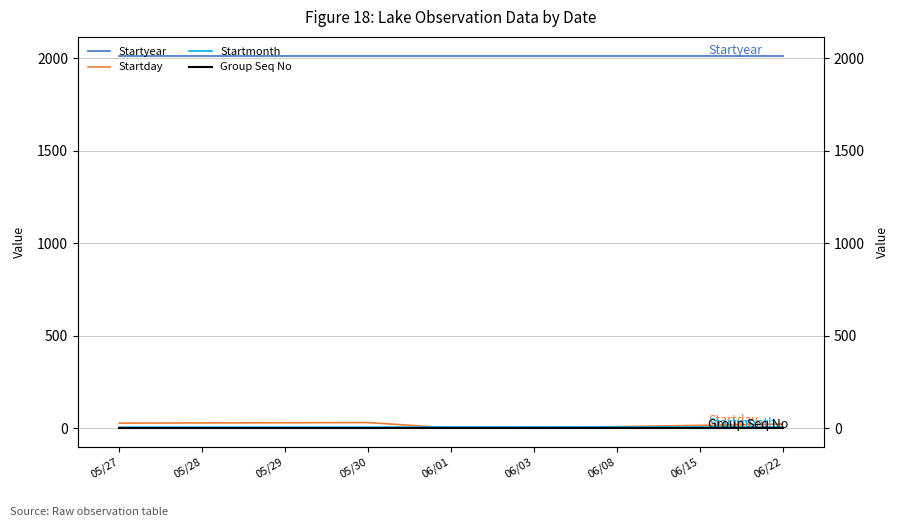

What position from the right is 06/22?

1